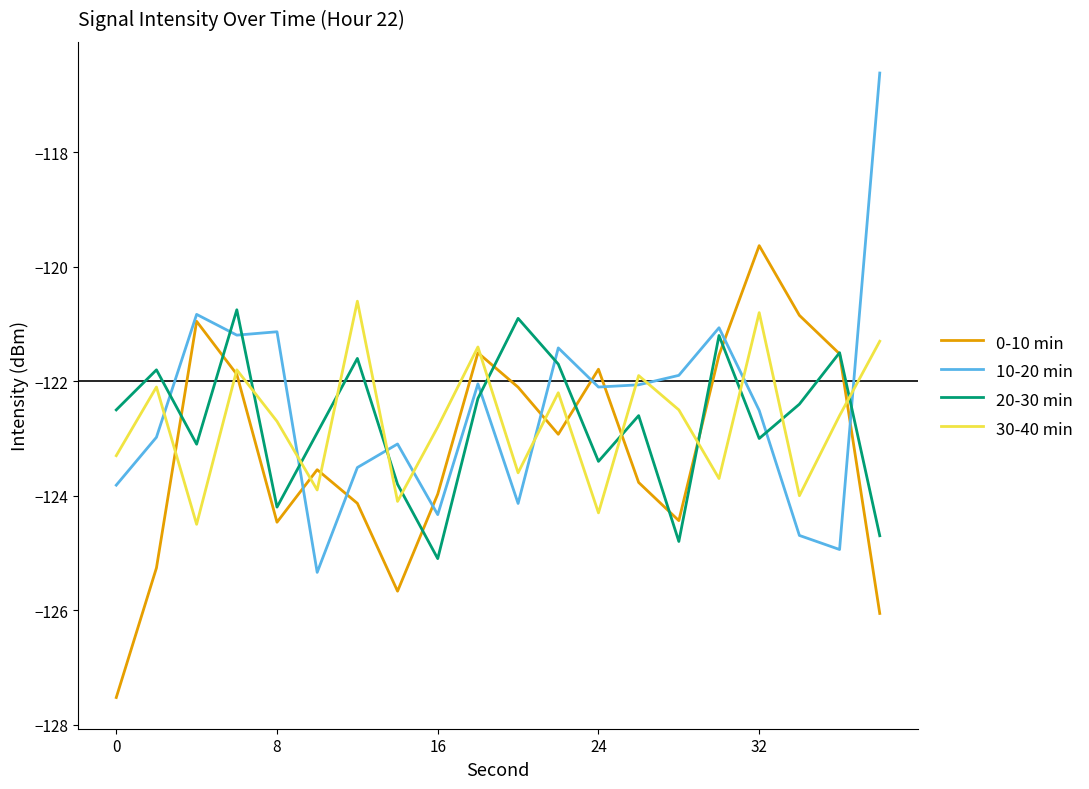

What is the minimum value for 30-40 min?

-124.5